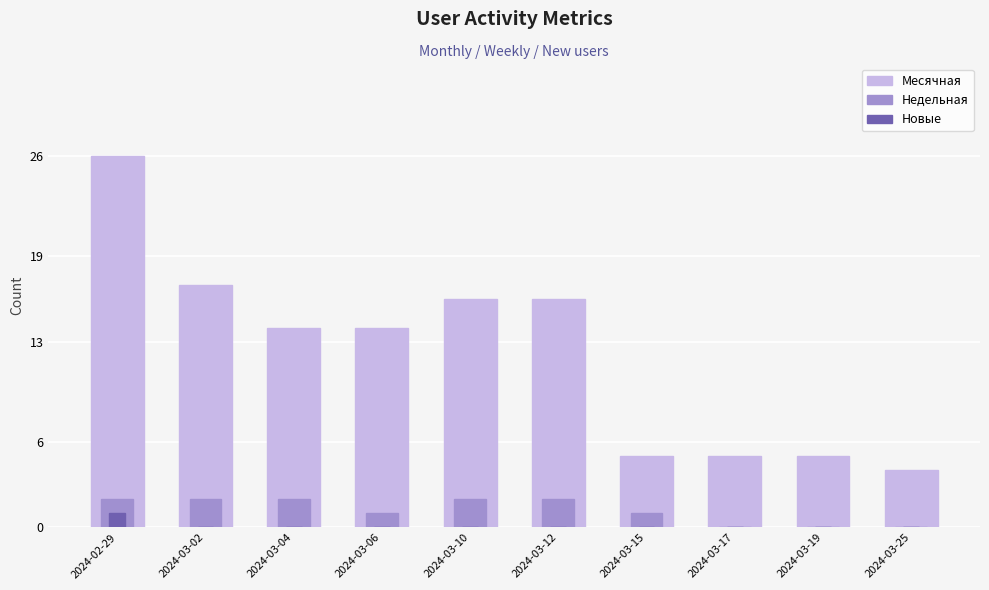

What is the label of the 5th bar from the left?

2024-03-10